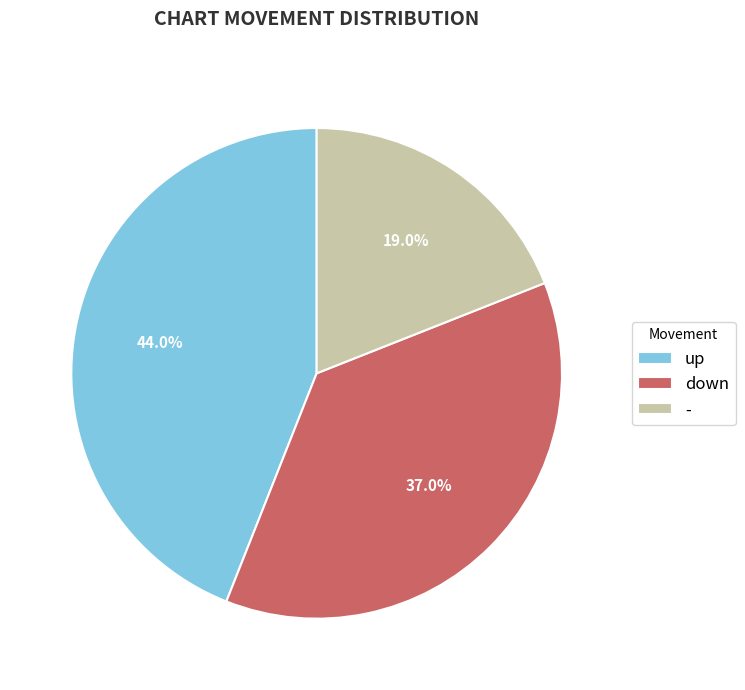

What is the ratio of the value at up to the value at -?

2.3